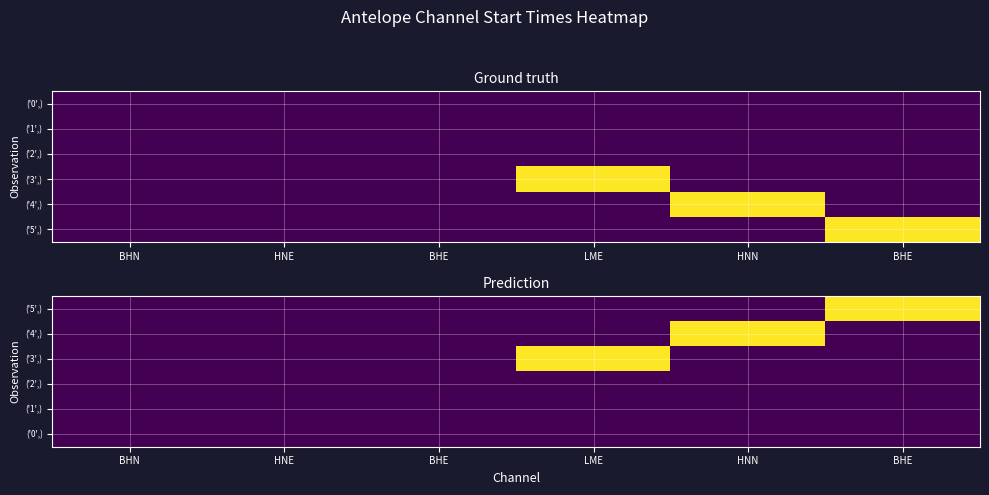

What is the smallest value displayed?

3712608000.0